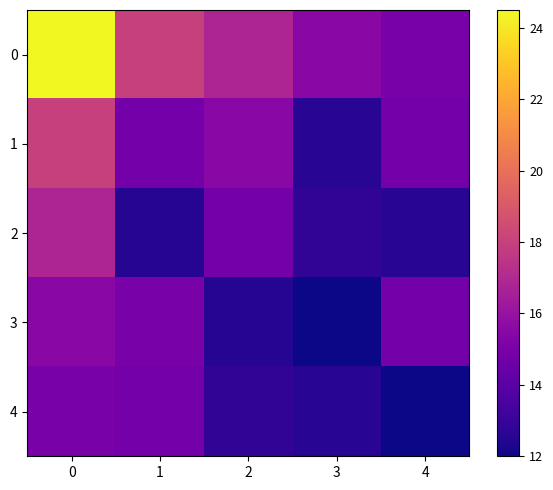

Reading left to right, what are all the values shown in this chart?

0: 0=24.5	1=18.0	2=16.8	3=15.5	4=15.0
1: 0=18.0	1=14.8	2=15.5	3=12.6	4=14.8
2: 0=16.8	1=12.5	2=14.8	3=12.8	4=12.6
3: 0=15.5	1=15.0	2=12.5	3=12.0	4=14.8
4: 0=15.0	1=14.8	2=12.8	3=12.6	4=12.0